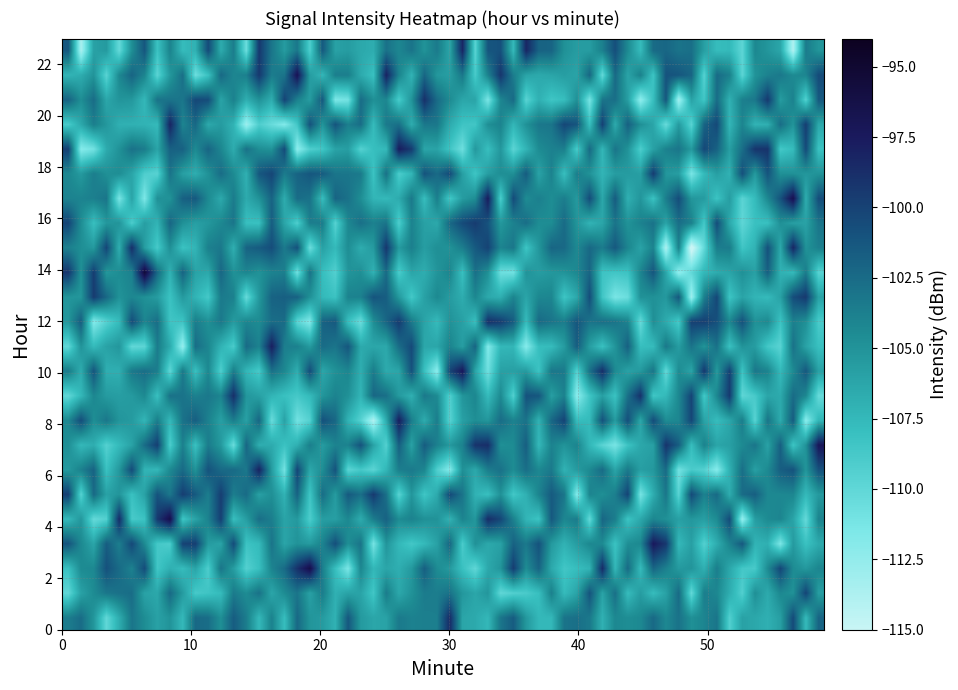

Which series has the widest spread of values?

4